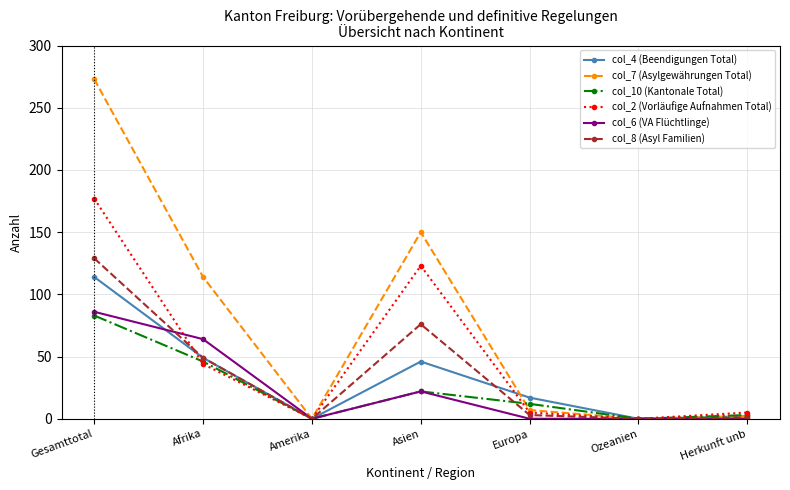

The value of col_7 (Asylgewährungen Total) at Europa is 7. True or false?

True